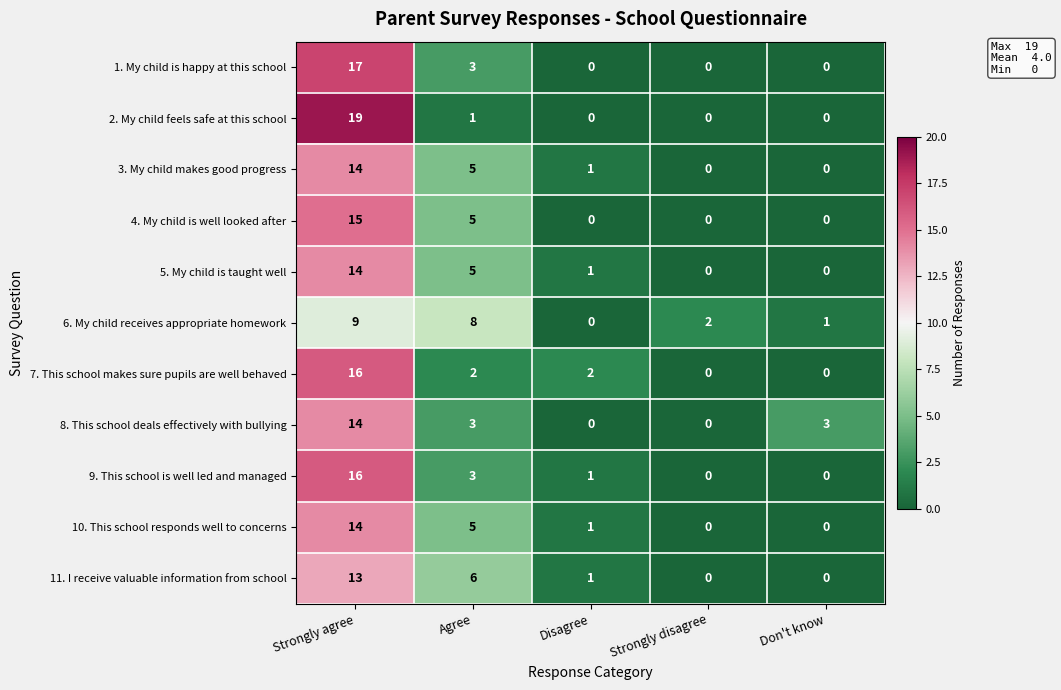

Count the number of categories in the chart.

5